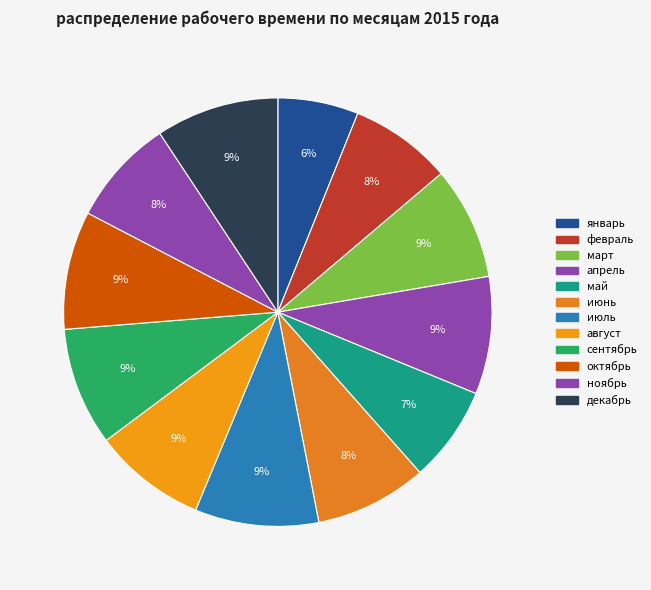

To the nearest percent, what is the combined percentage of сентябрь and октябрь?

18%